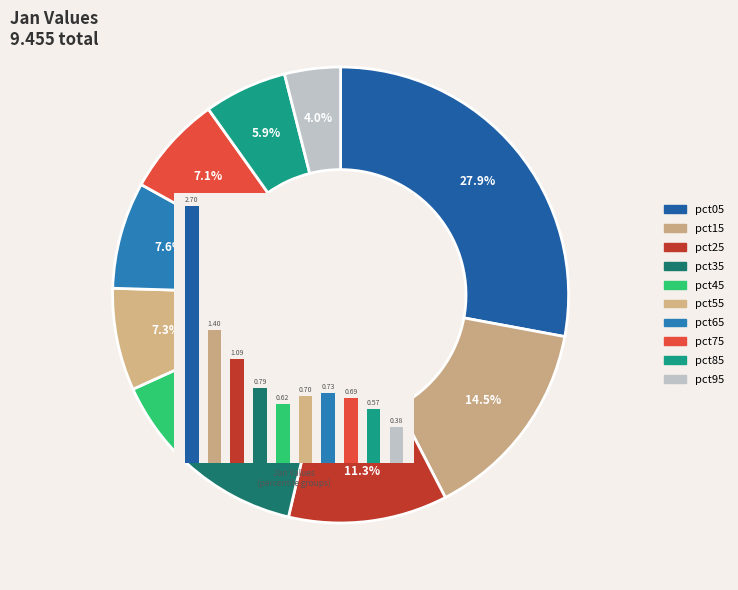

To the nearest percent, what is the average slice percentage?

10%